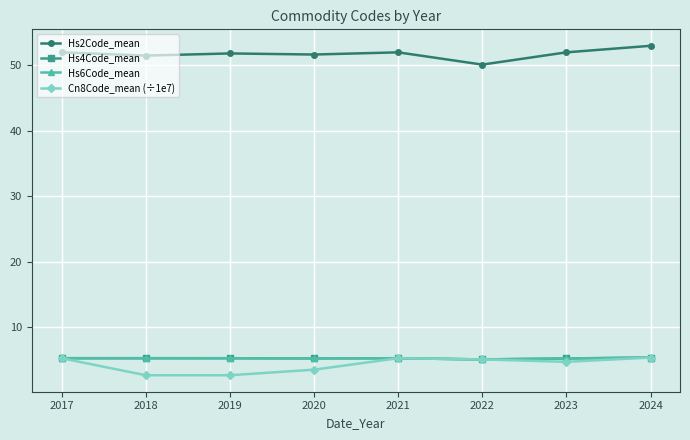

Count the number of categories in the chart.

8